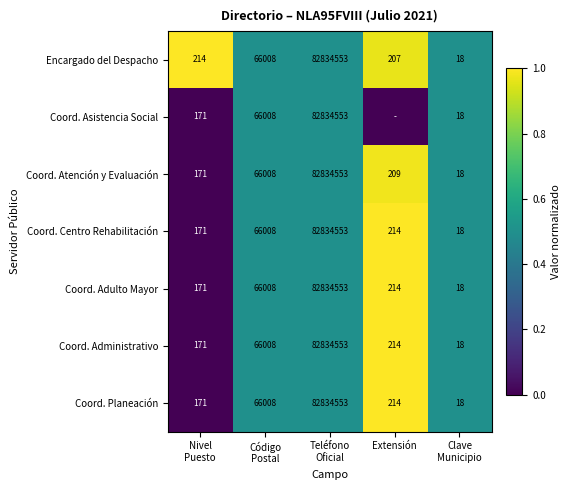

What is the difference between the maximum and minimum values in the Coord. Adulto Mayor series?

82834535